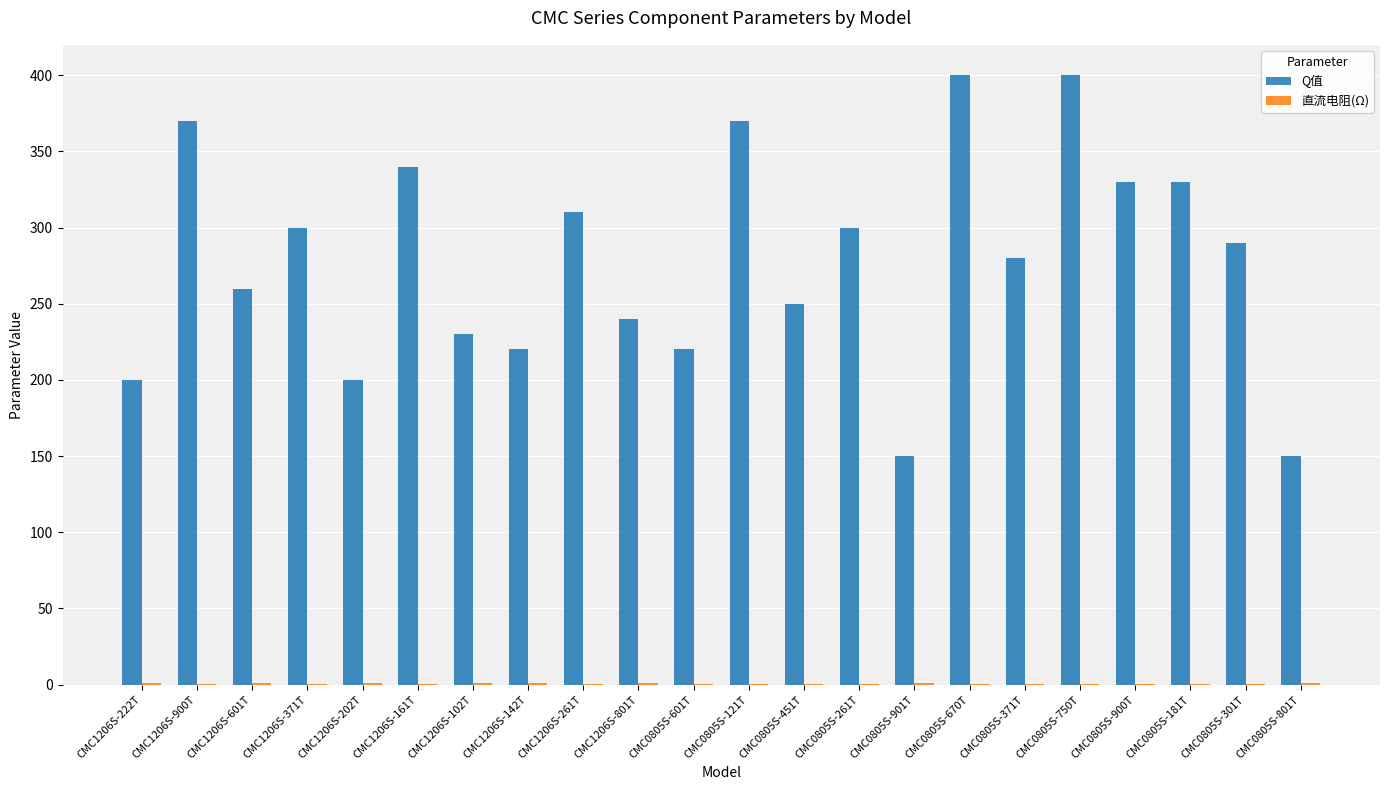

How many groups of bars are there?

22